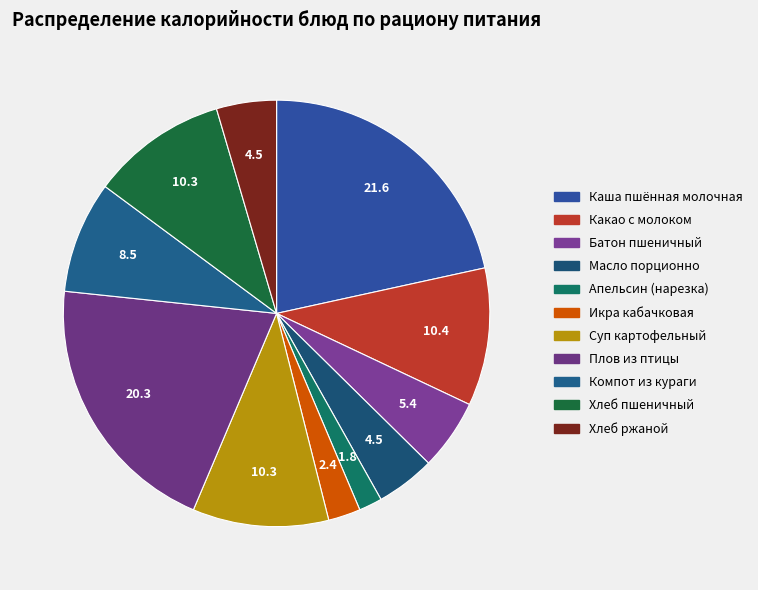

Count the number of slices in the pie.

11